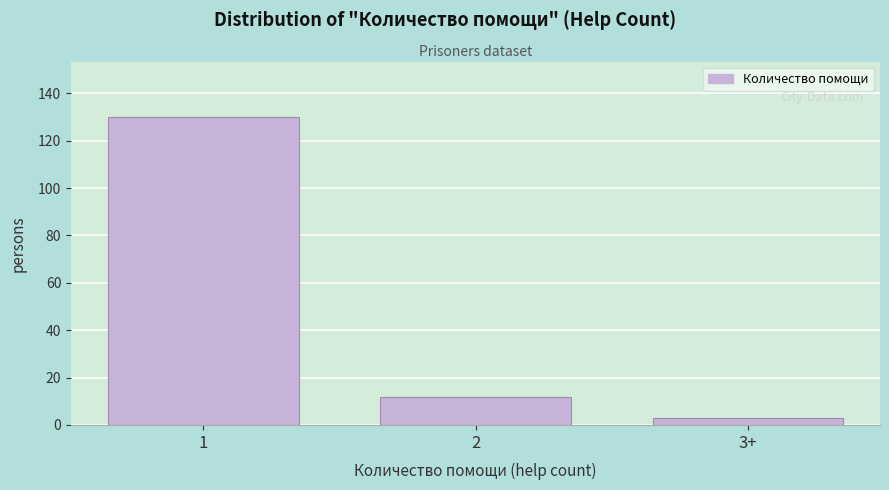

Reading right to left, list all the values displayed in this chart.

3+=3	2=12	1=130